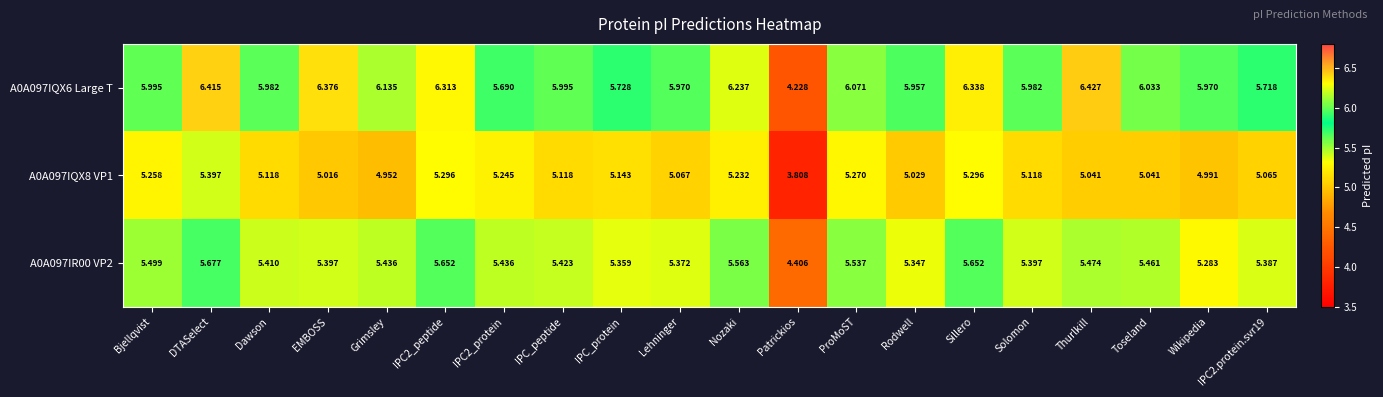

Where does the A0A097IQX6 Large T series first go above 5?

Bjellqvist